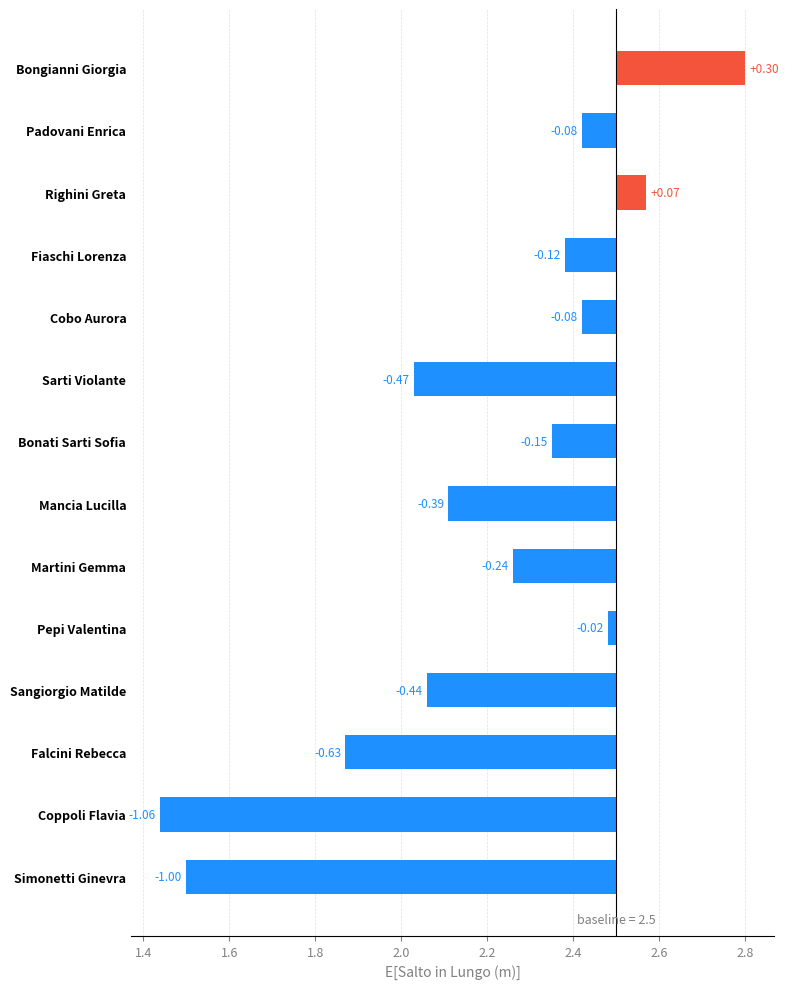

List the labels in order of value, smallest first.

Coppoli Flavia, Simonetti Ginevra, Falcini Rebecca, Sarti Violante, Sangiorgio Matilde, Mancia Lucilla, Martini Gemma, Bonati Sarti Sofia, Fiaschi Lorenza, Padovani Enrica, Cobo Aurora, Pepi Valentina, Righini Greta, Bongianni Giorgia